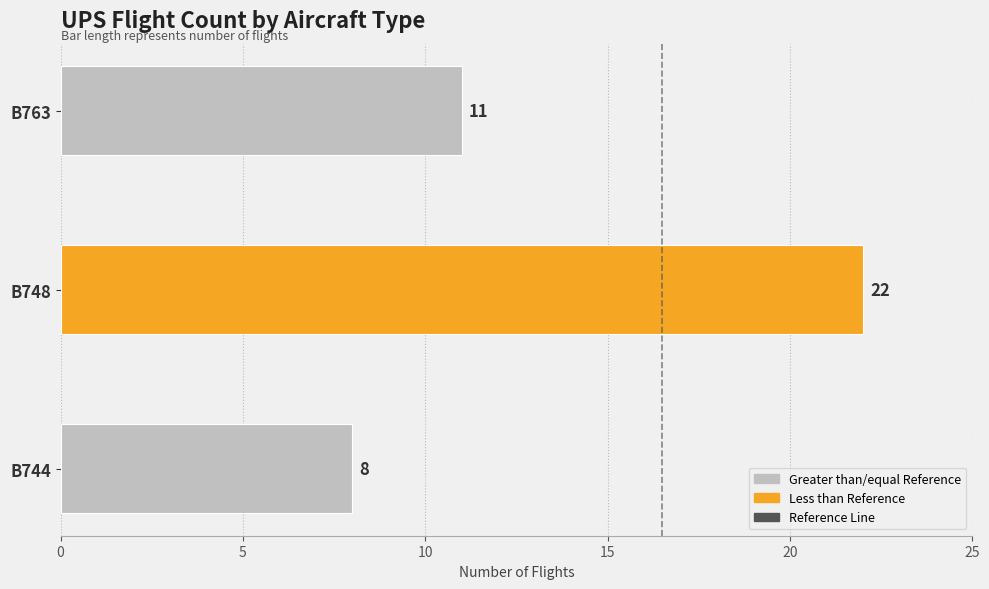

Reading bottom to top, list all the values displayed in this chart.

B744=8	B748=22	B763=11